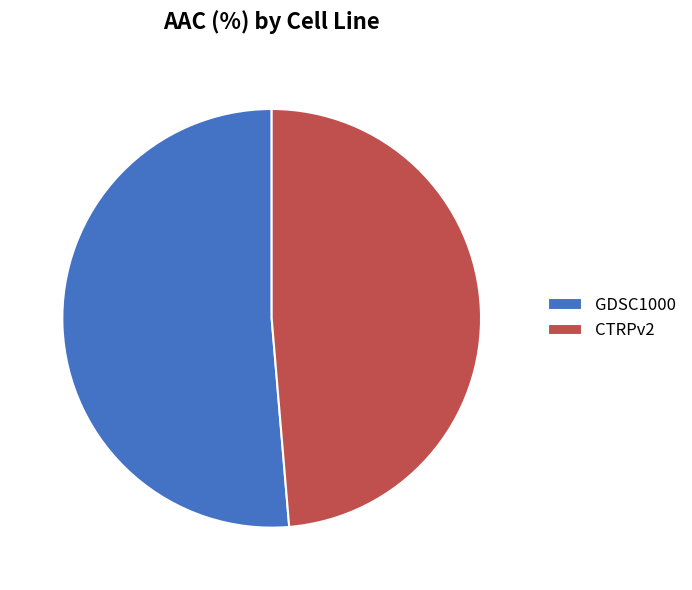

What is the largest slice in the pie chart?

GDSC1000